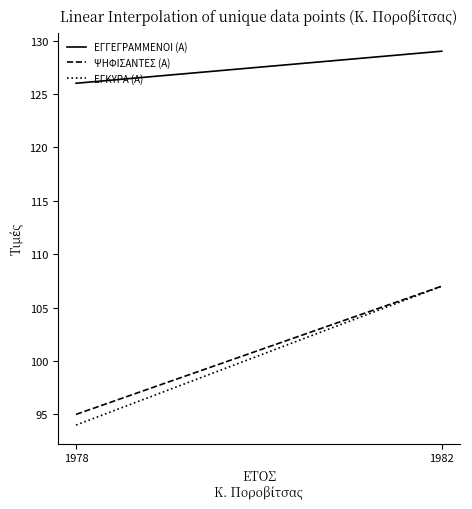

Is the value of ΕΓΚΥΡΑ (Α) at 1982 greater than the value of ΨΗΦΙΣΑΝΤΕΣ (Α) at 1978?

Yes